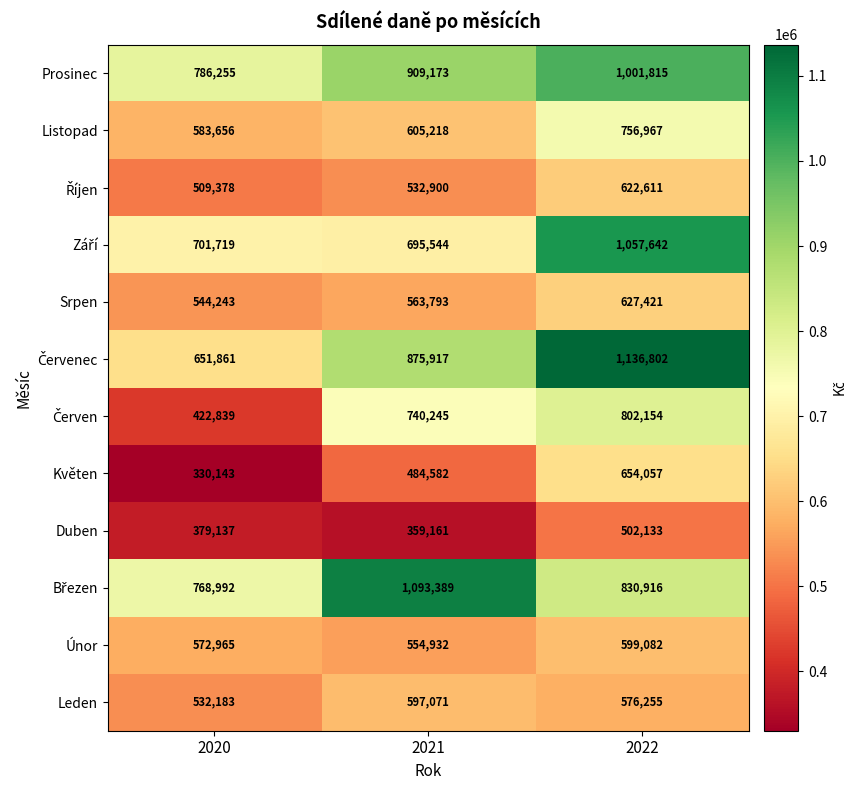

How many categories are shown in the chart?

3